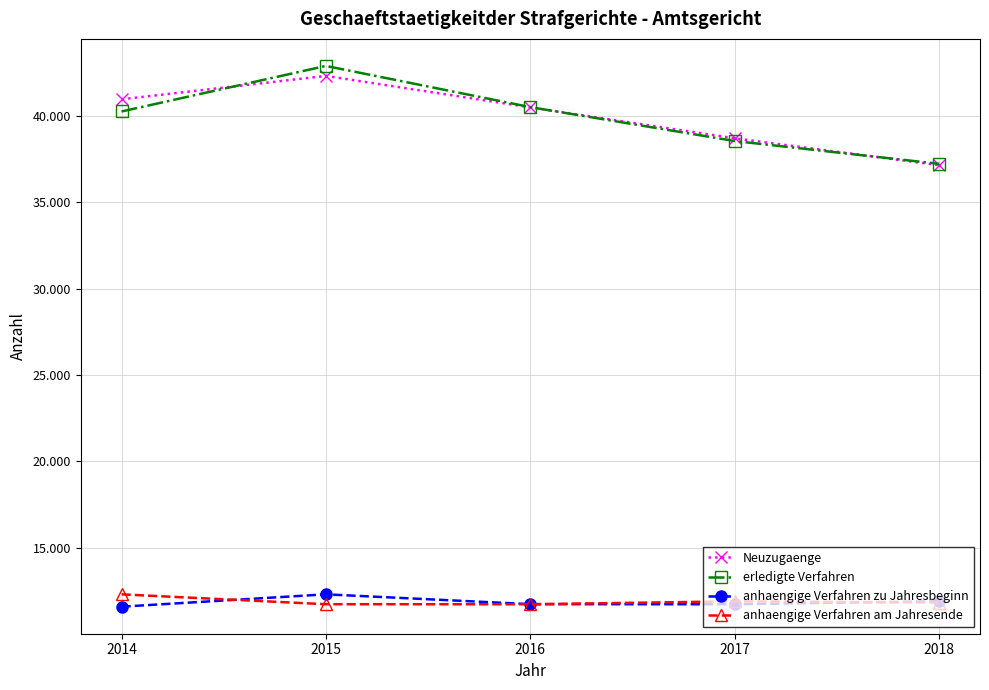

What are all the series names shown in the legend?

Neuzugaenge, erledigte Verfahren, anhaengige Verfahren zu Jahresbeginn, anhaengige Verfahren am Jahresende